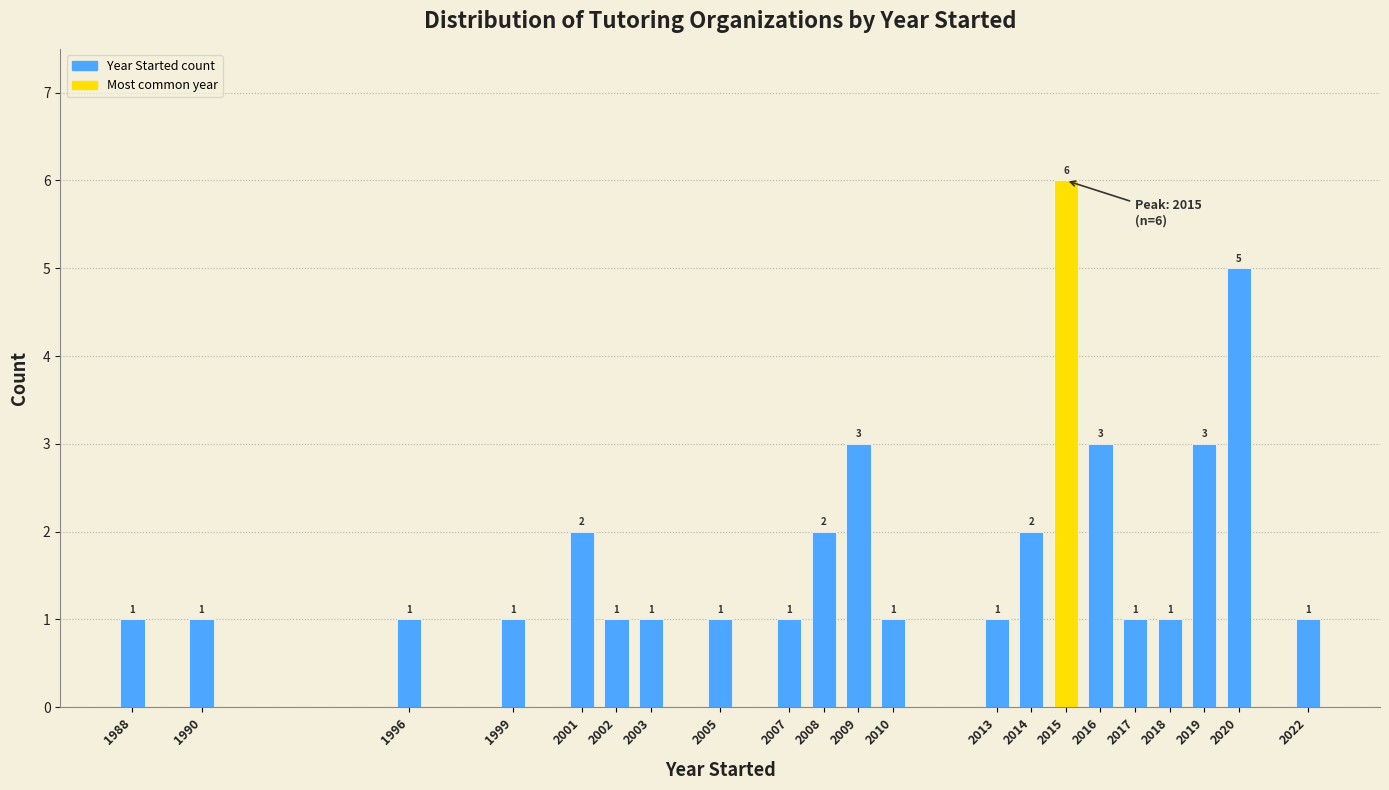

Reading left to right, transcribe all the data shown in this chart.

1988=1	1990=1	1996=1	1999=1	2001=2	2002=1	2003=1	2005=1	2007=1	2008=2	2009=3	2010=1	2013=1	2014=2	2015=6	2016=3	2017=1	2018=1	2019=3	2020=5	2022=1